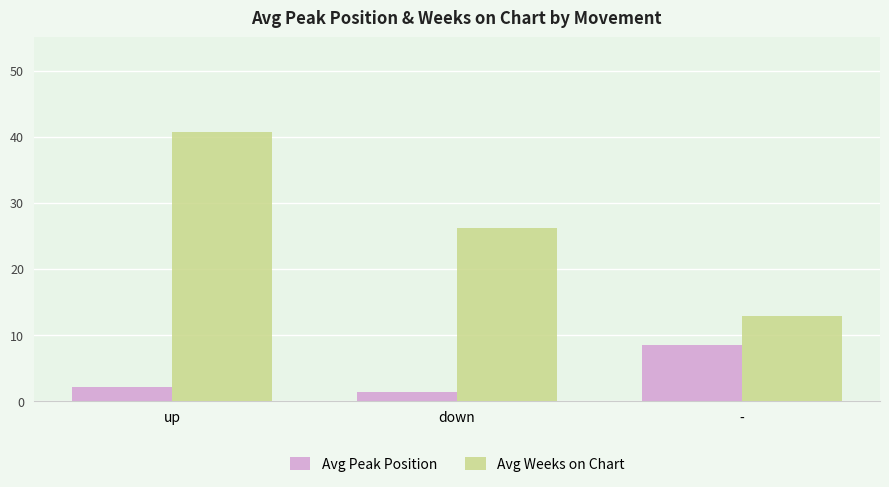

True or false: Avg Weeks on Chart has a value of 71.4 at up.

False